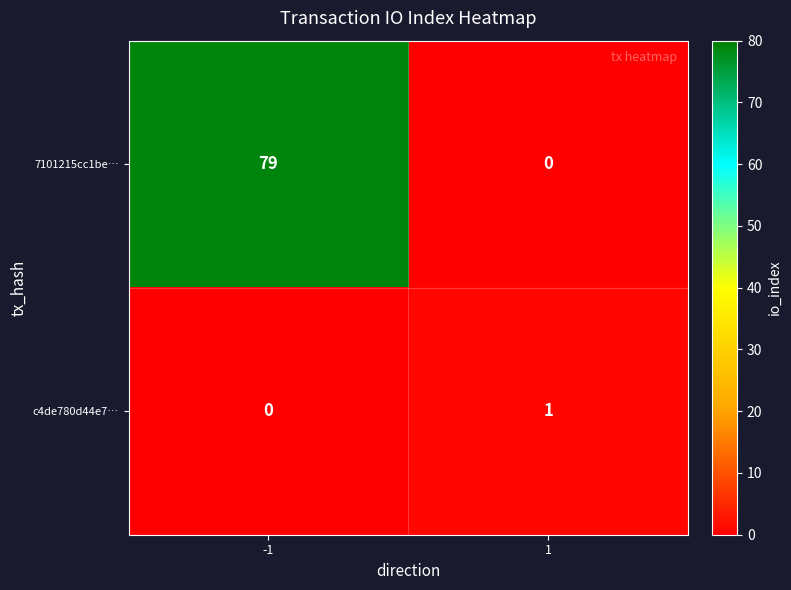

What is the total value across all series at 1?

1